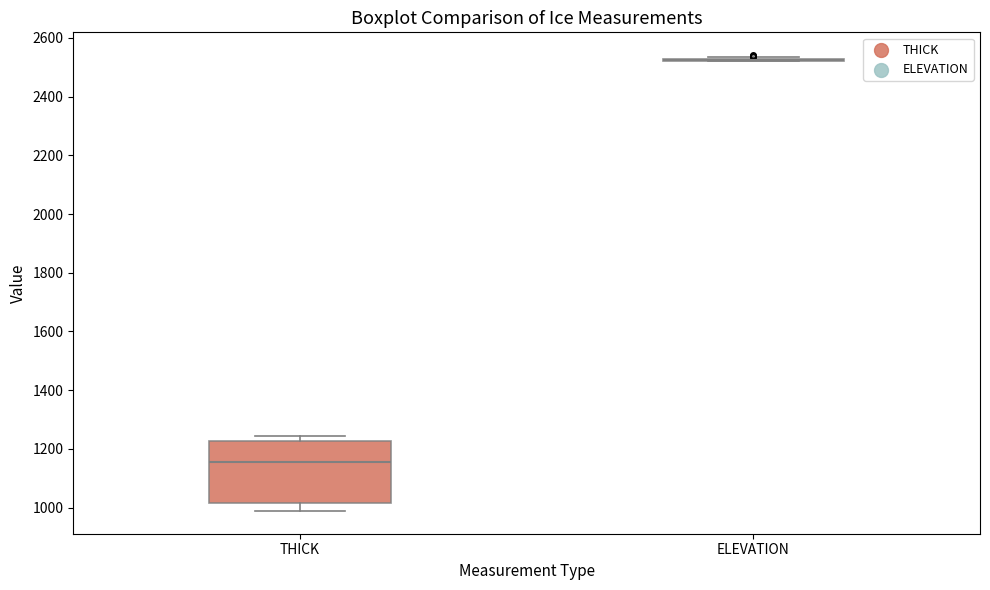

Where does the lower whisker of the box for THICK end on the y-axis? The values are not printed on the chart, so give them approximately, as read against the axis.

980